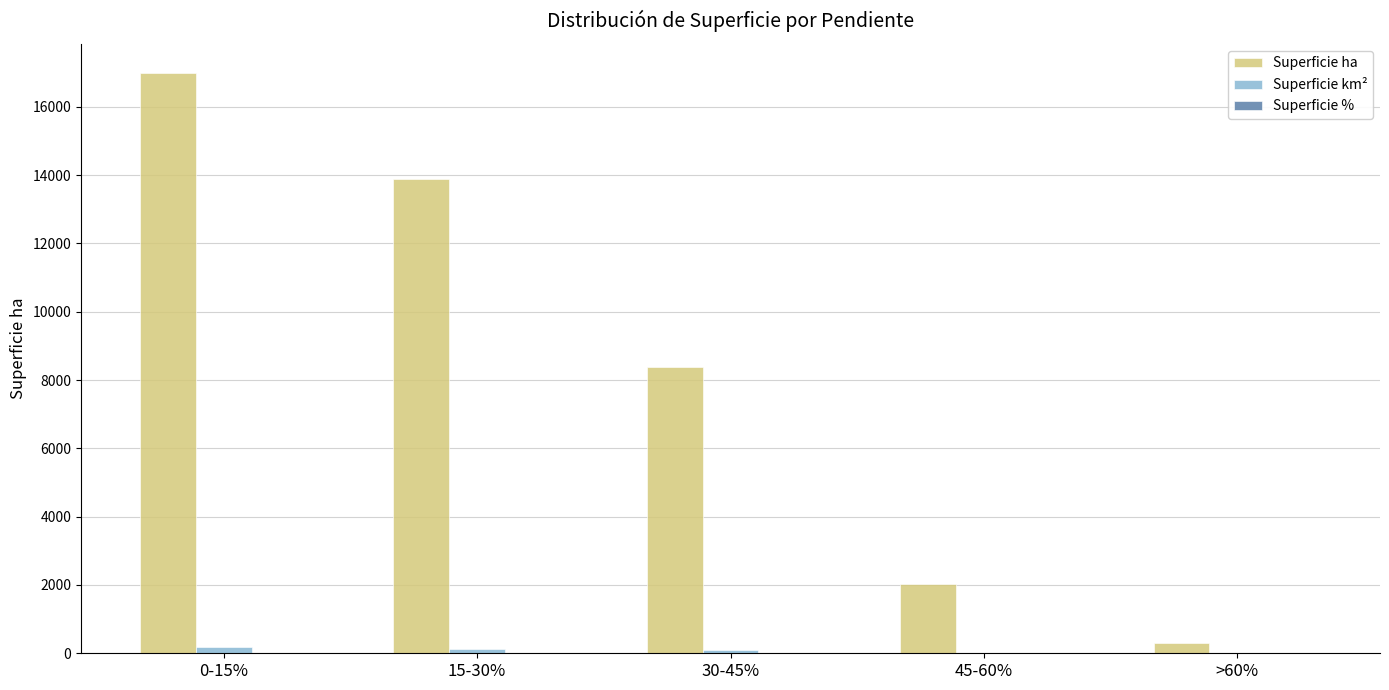

Which series changed the most between 0-15% and >60%?

Superficie ha